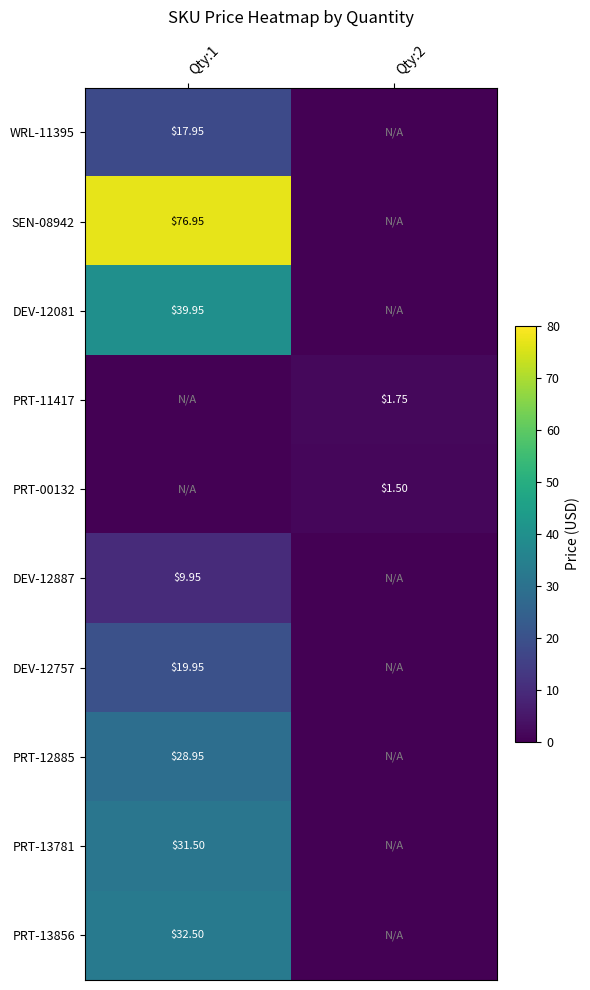

Where does the PRT-00132 series first go above 1?

Qty:2